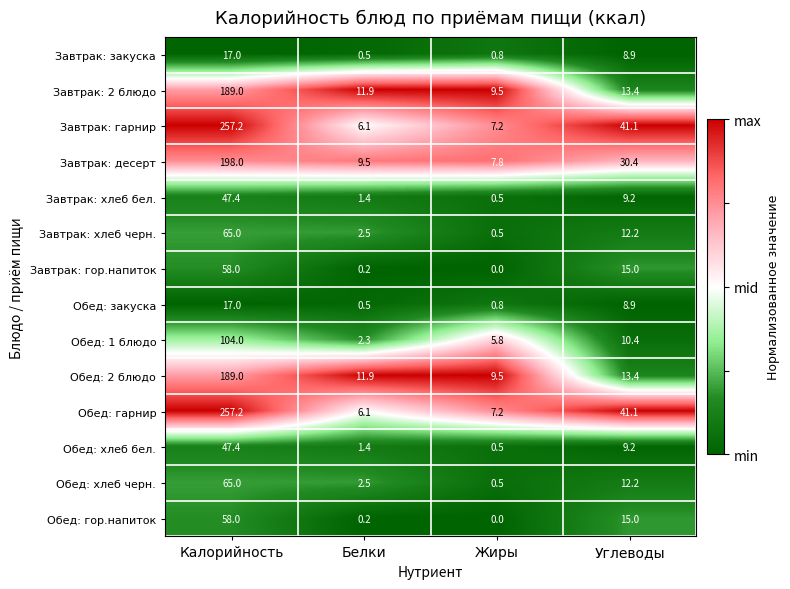

What is the approximate value of Завтрак: хлеб черн. at Белки?

2.5